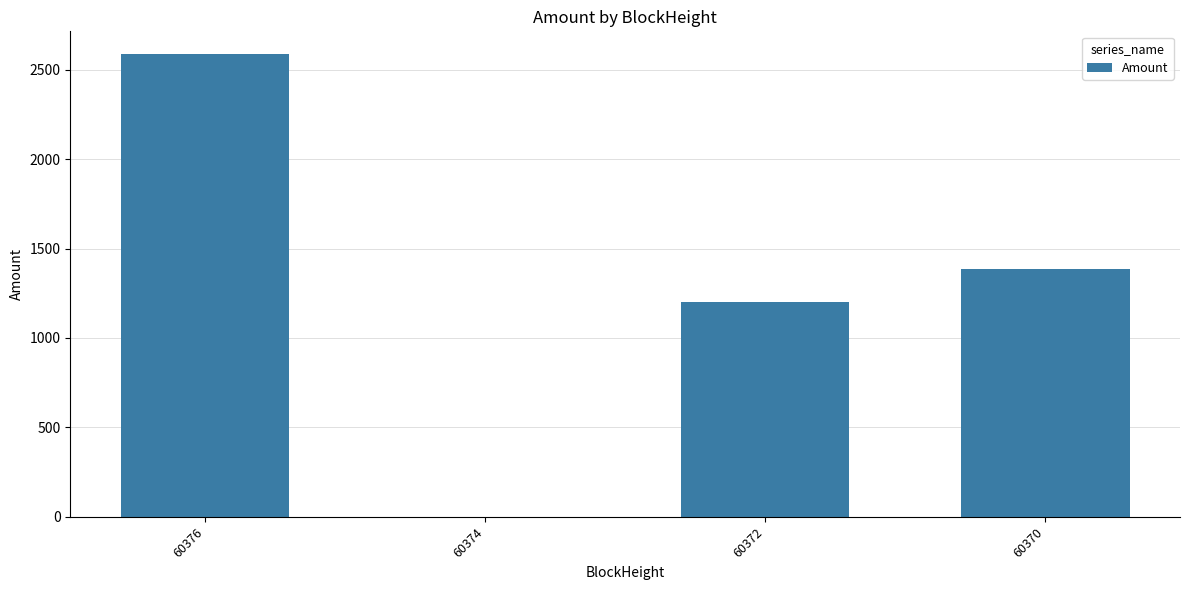

Which label corresponds to the largest value in the chart?

60376